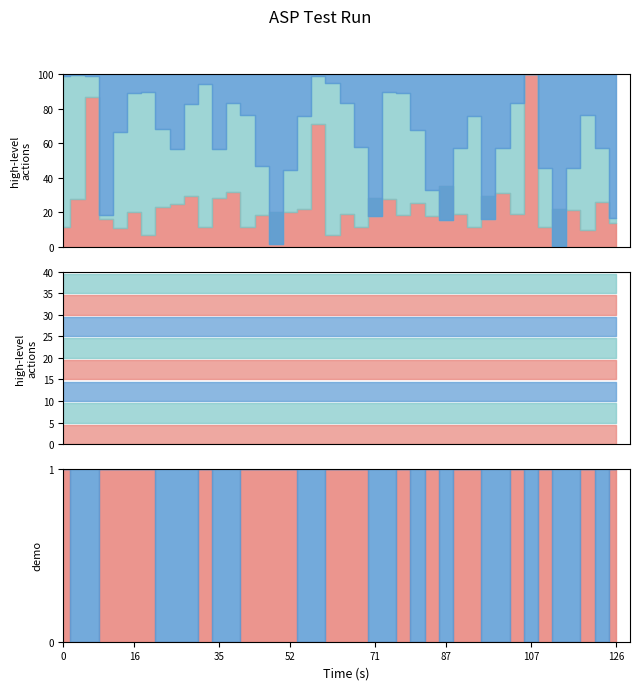

True or false: dnbrad and scan_angle cross at least once.

False